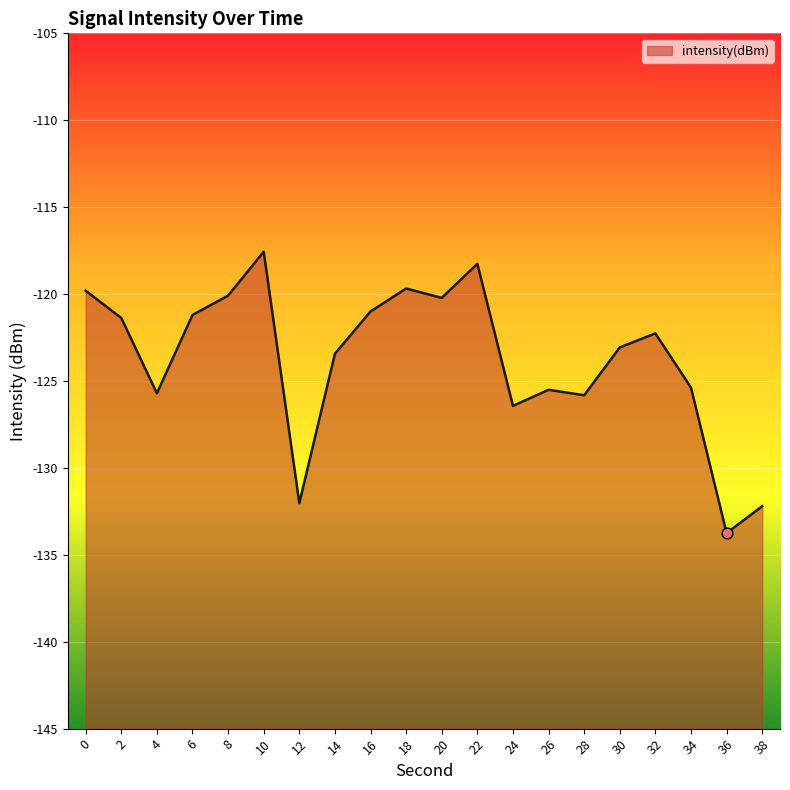

What is the change in value from 0 to 6?

-1.4